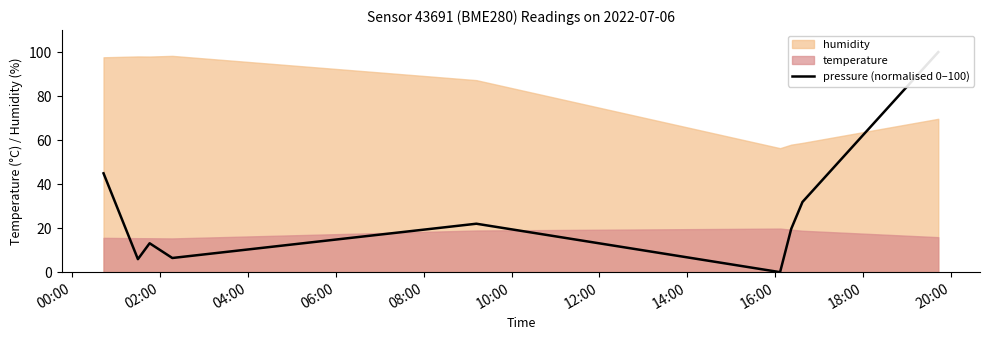

What is the difference between the maximum and second lowest values?

94.1